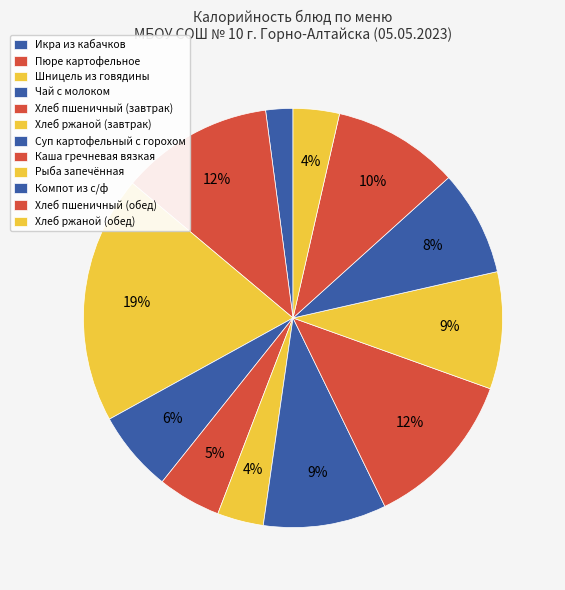

To the nearest percent, what is the combined percentage of Хлеб пшеничный (обед) and Хлеб ржаной (обед)?

13%